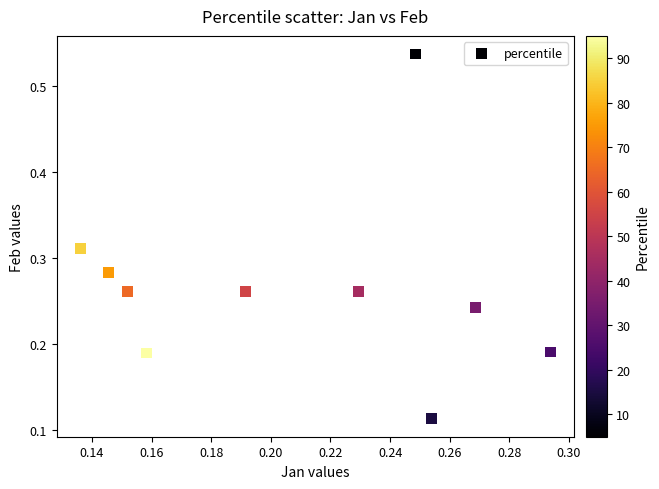

What is the range of Y values (max minus min)?

0.4